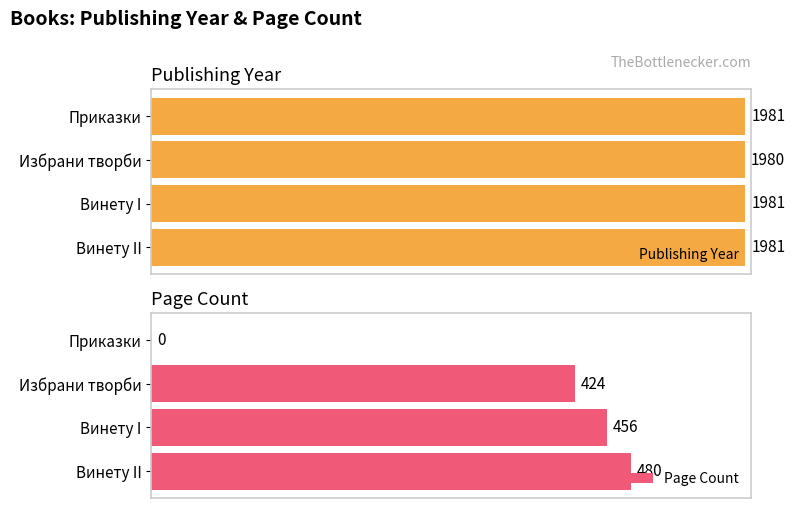

At which label does Publishing Year reach its minimum?

Избрани творби